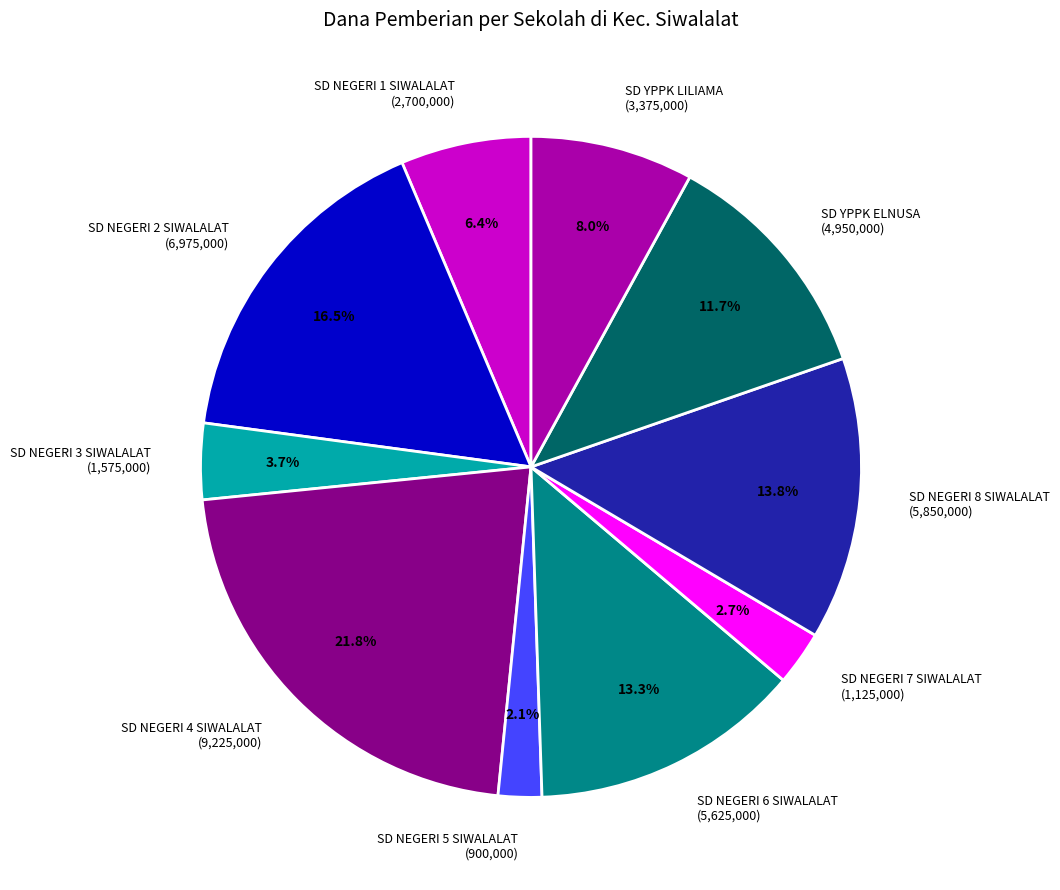

The SD NEGERI 2 SIWALALAT slice represents 31% of the pie. True or false?

False